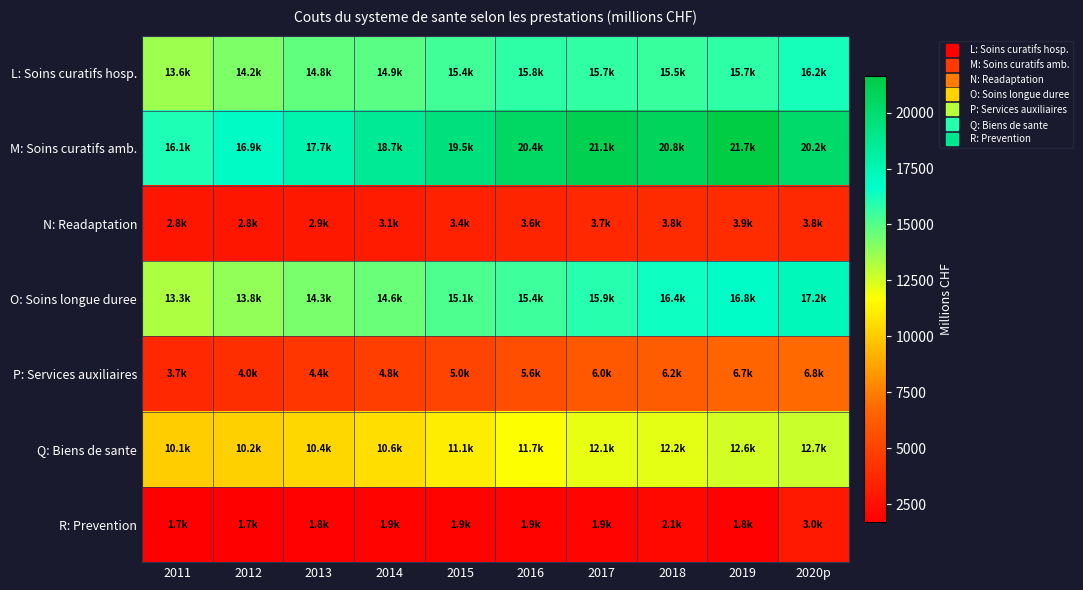

Reading left to right, transcribe all the data shown in this chart.

L: Soins curatifs hosp.: 2011=13582.5	2012=14176.3	2013=14791.2	2014=14947.4	2015=15385.9	2016=15758.0	2017=15718.3	2018=15547.7	2019=15730.2	2020p=16223.2
M: Soins curatifs amb.: 2011=16108.7	2012=16924.5	2013=17687.6	2014=18680.8	2015=19541.4	2016=20436.4	2017=21108.2	2018=20753.5	2019=21652.5	2020p=20177.8
N: Readaptation: 2011=2788.5	2012=2833.7	2013=2925.5	2014=3079.7	2015=3378.0	2016=3560.3	2017=3662.7	2018=3822.5	2019=3886.7	2020p=3769.7
O: Soins longue duree: 2011=13256.8	2012=13831.6	2013=14255.1	2014=14627.9	2015=15129.3	2016=15448.7	2017=15942.8	2018=16374.3	2019=16769.4	2020p=17209.3
P: Services auxiliaires: 2011=3716.6	2012=3966.3	2013=4414.1	2014=4766.9	2015=5037.2	2016=5552.6	2017=6028.4	2018=6188.4	2019=6675.7	2020p=6772.7
Q: Biens de sante: 2011=10097.6	2012=10181.5	2013=10418.9	2014=10604.1	2015=11100.1	2016=11702.1	2017=12088.4	2018=12213.7	2019=12602.4	2020p=12693.5
R: Prevention: 2011=1695.8	2012=1699.7	2013=1780.6	2014=1852.4	2015=1877.6	2016=1894.0	2017=1937.1	2018=2126.1	2019=1829.0	2020p=3017.5